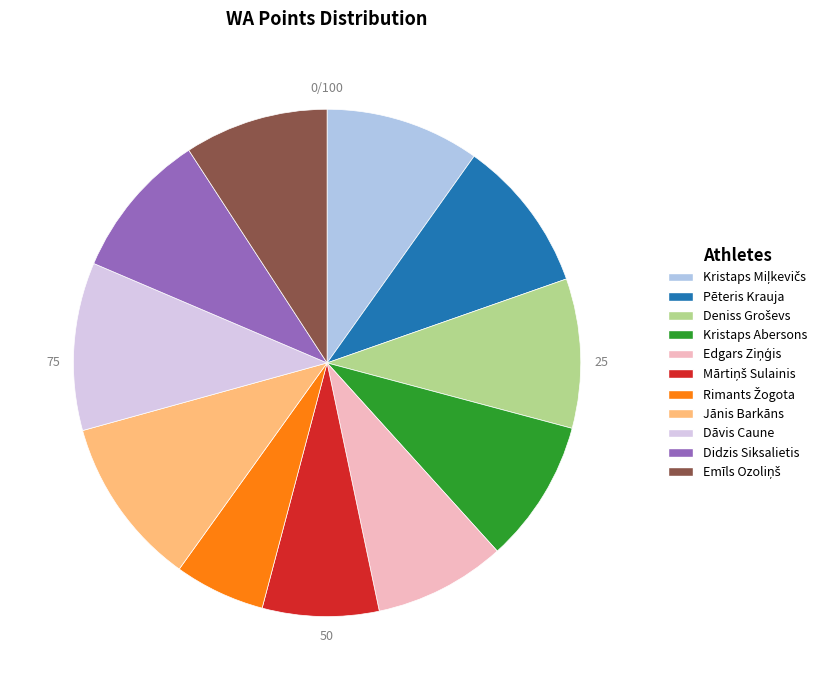

The Kristaps Abersons slice represents 9% of the pie. True or false?

True